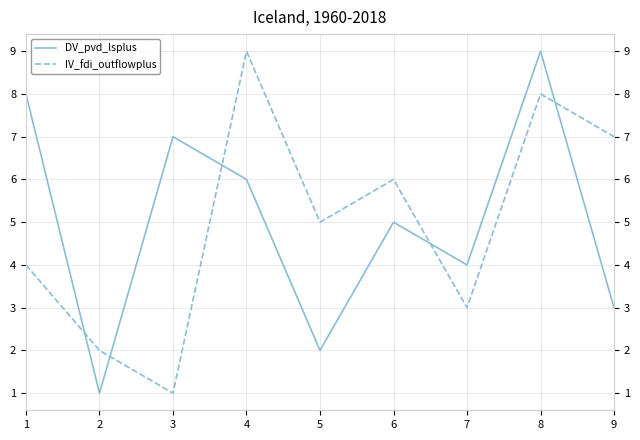

Rank the series by their maximum value, from lowest to highest.

DV_pvd_lsplus, IV_fdi_outflowplus